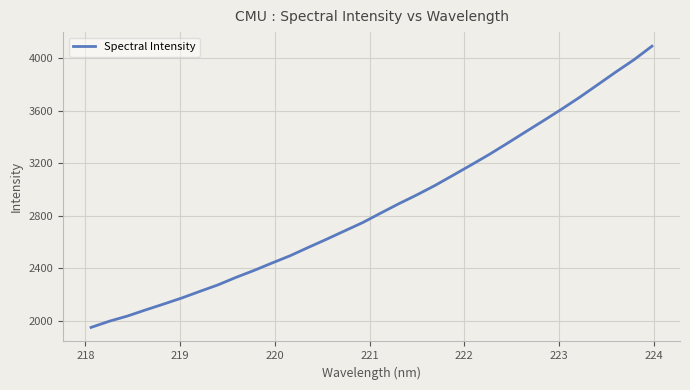

What is the maximum value shown in the chart?

4092.3